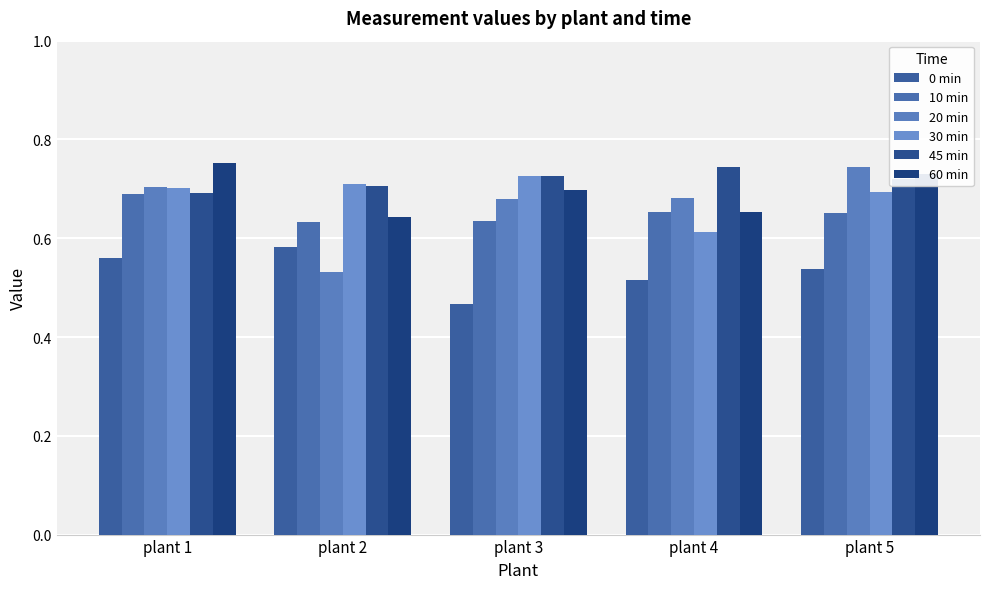

Is it true that 20 min equals 0.7 at plant 3?

True